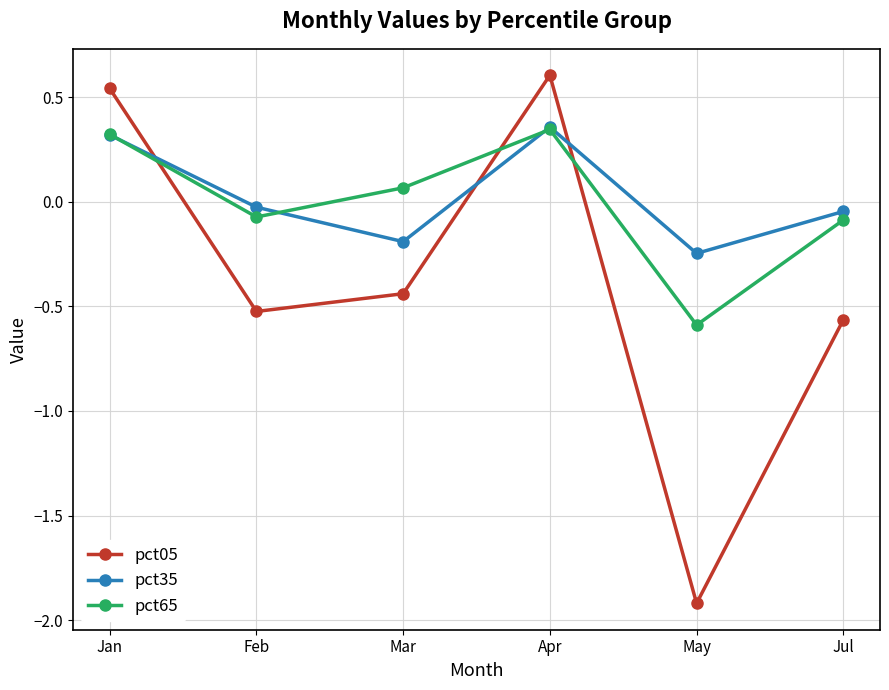

How many lines are shown in the chart?

3